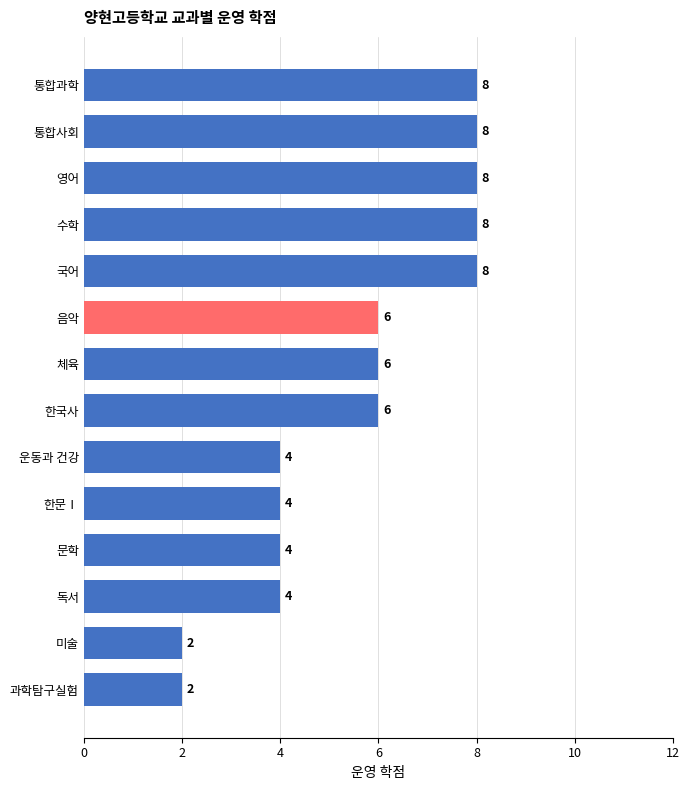

Reading top to bottom, transcribe all the data shown in this chart.

8	8	8	8	8	6	6	6	4	4	4	4	2	2